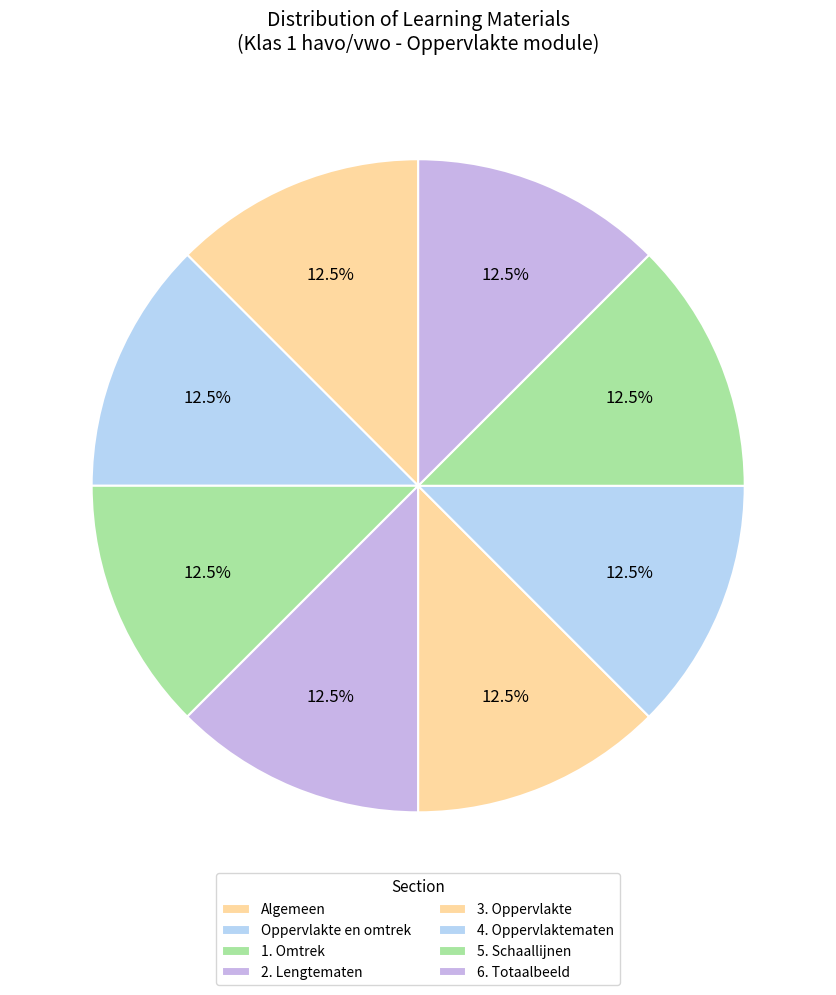

True or false: 3. Oppervlakte accounts for 13% of the total.

True